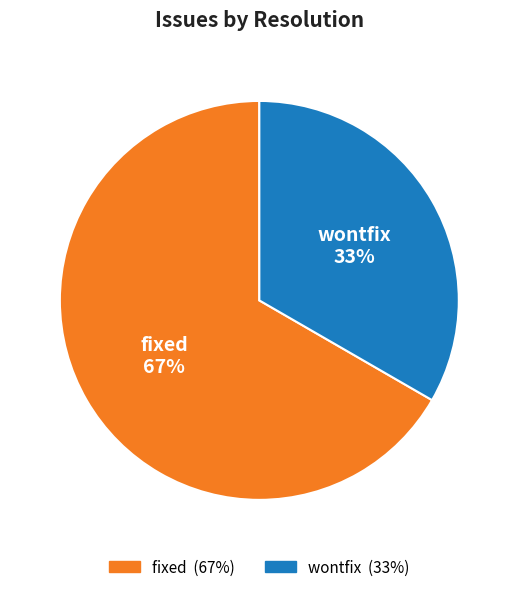

How many slices are in this pie chart?

2